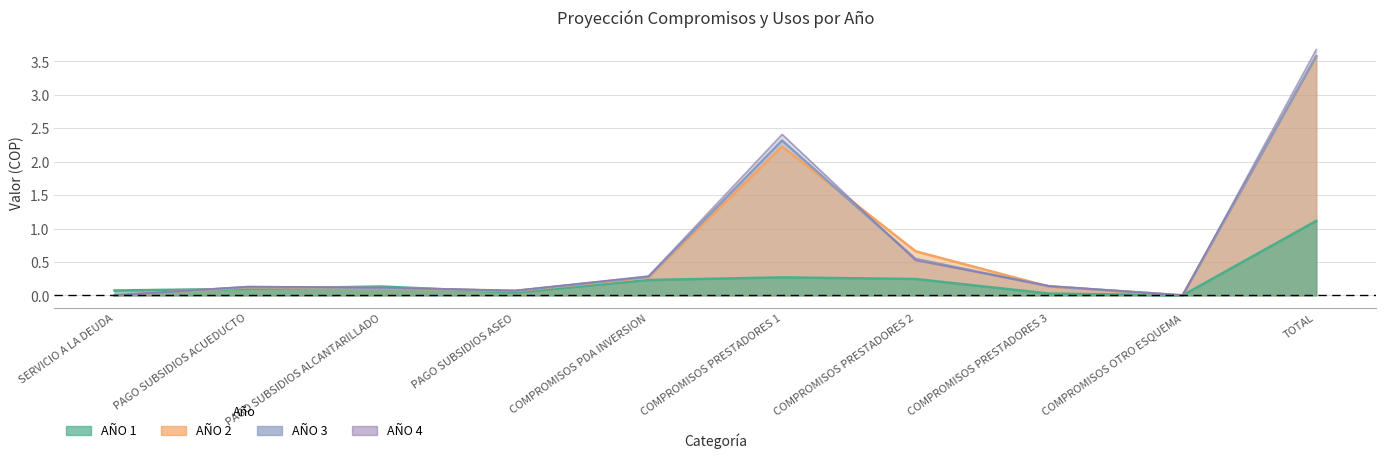

What is the sum of all values?

7.4